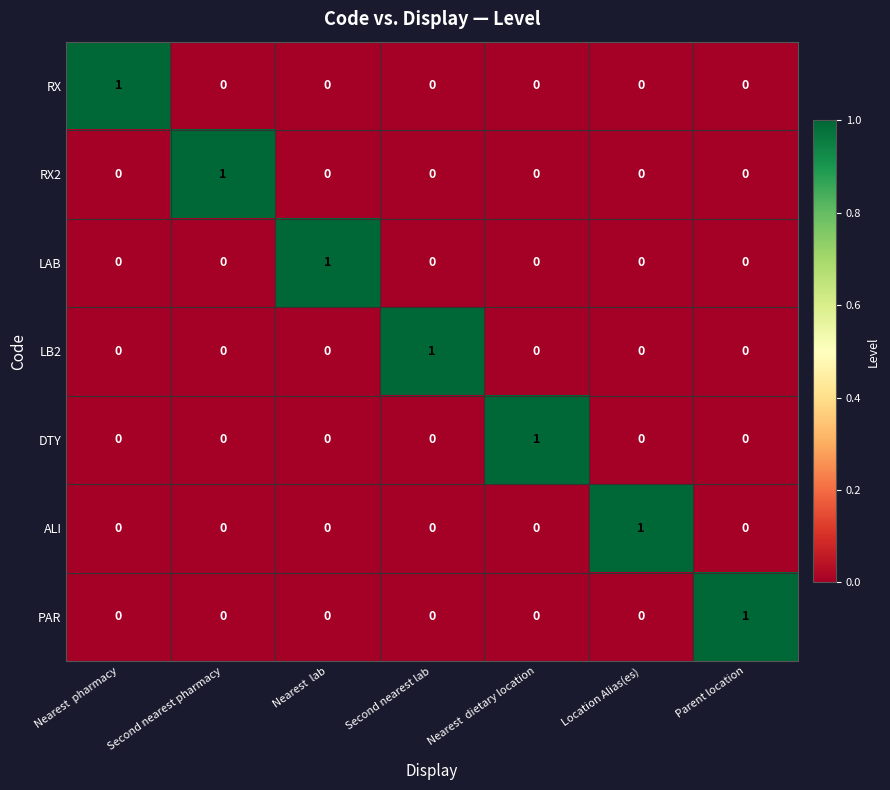

How many data points does each series have?

7